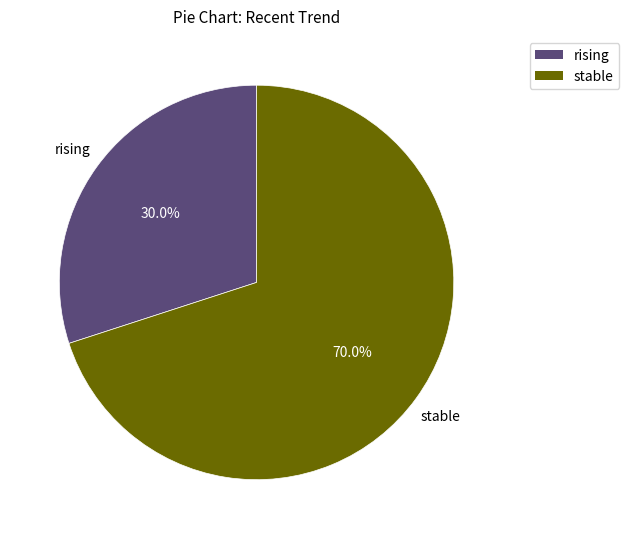

What percentage is the rising slice, to the nearest percent?

30%